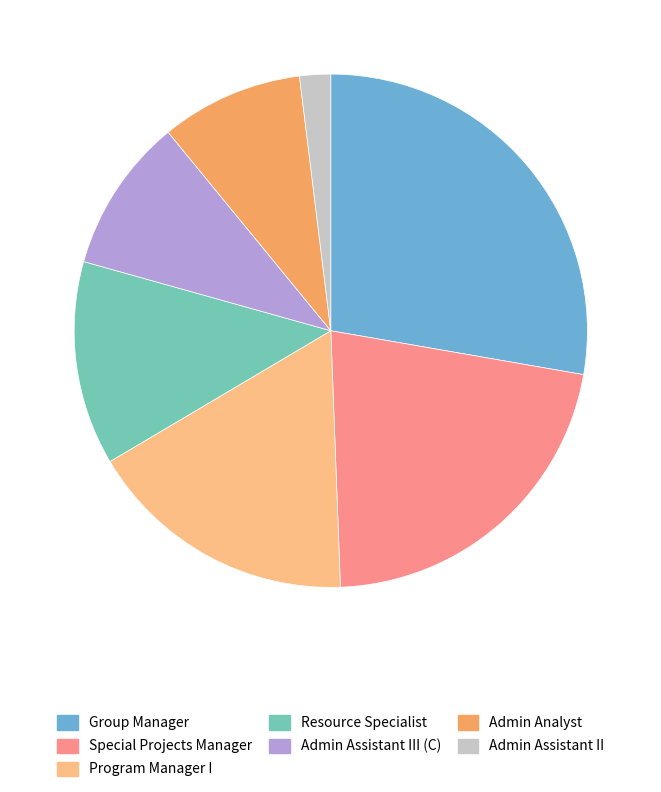

Count the number of slices in the pie.

7